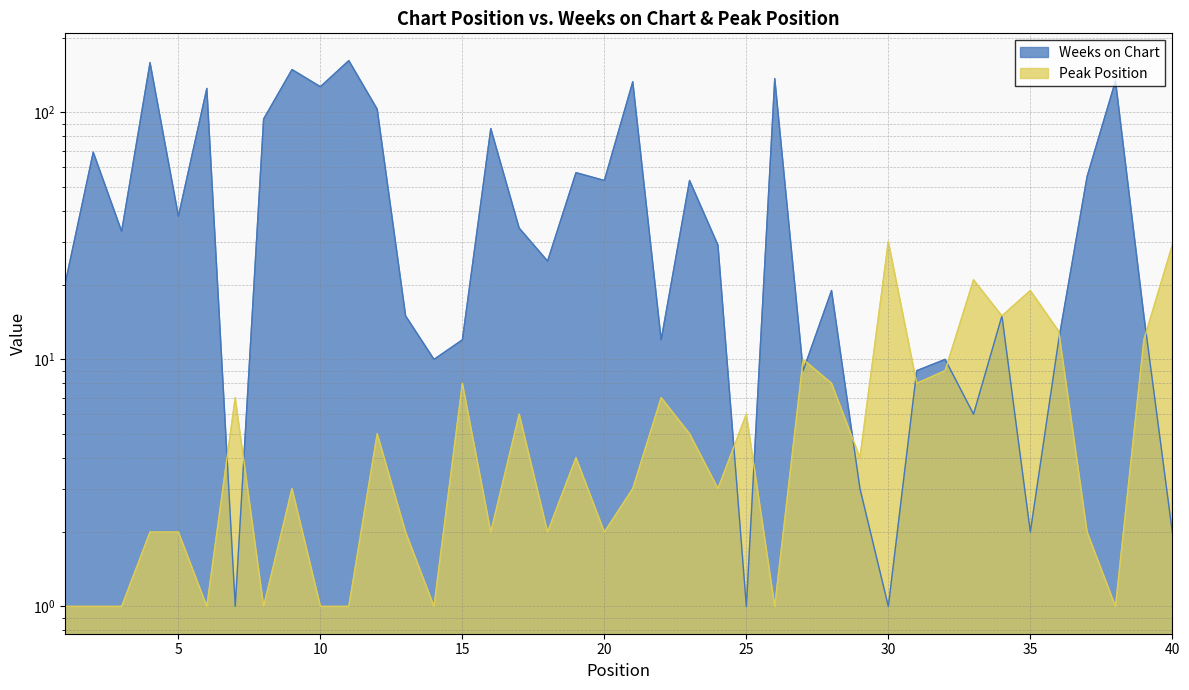

At which category does Weeks on Chart reach its first local peak?

2